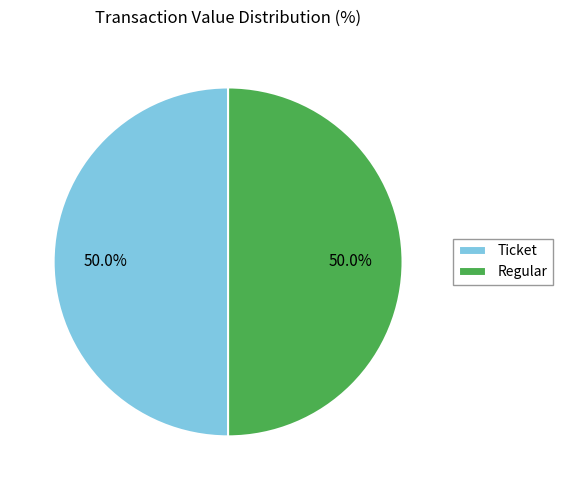

To the nearest percent, what is the difference between the largest and smallest slice percentages?

0%